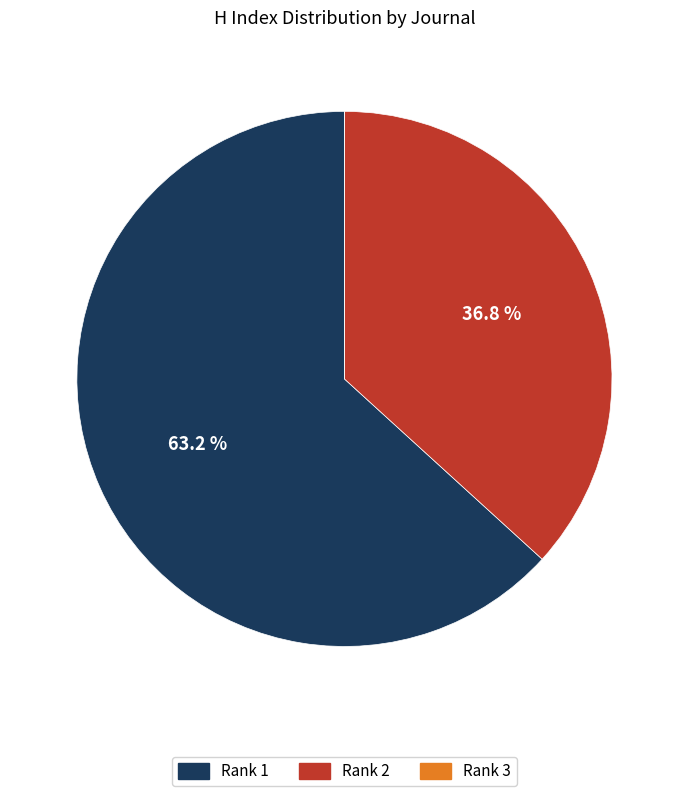

Is there a majority slice in this chart?

Yes